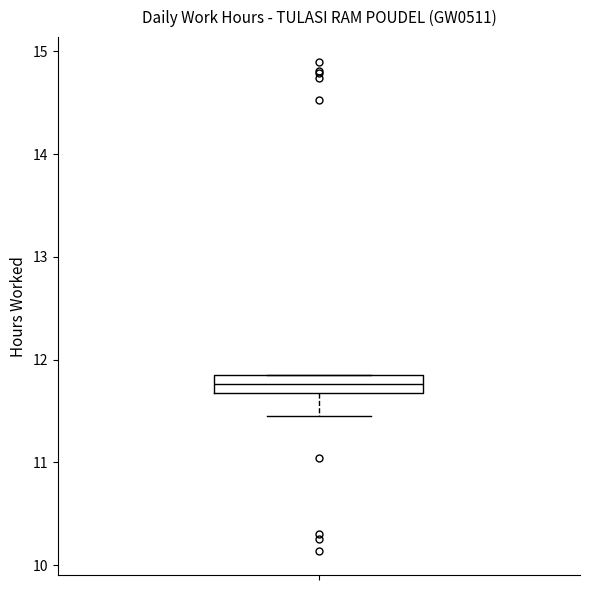

Transcribe this box plot: give where the median line is, the range the box spans, and where the two whiskers end, as read against the y-axis. The values are not printed on the chart, so give them approximately, as read against the axis.

median 11.8 (inside the box), box 11.7 to 11.8, whiskers 11.5 to 11.9